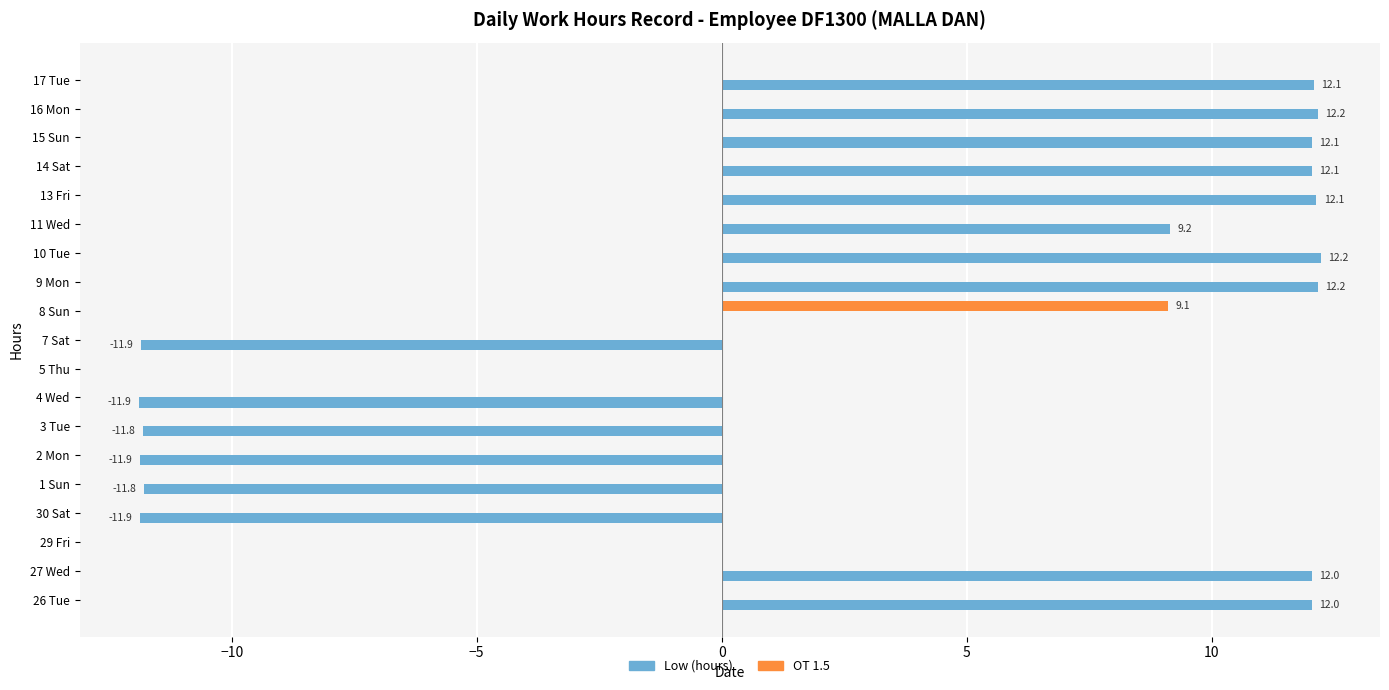

Count the number of categories in the chart.

19